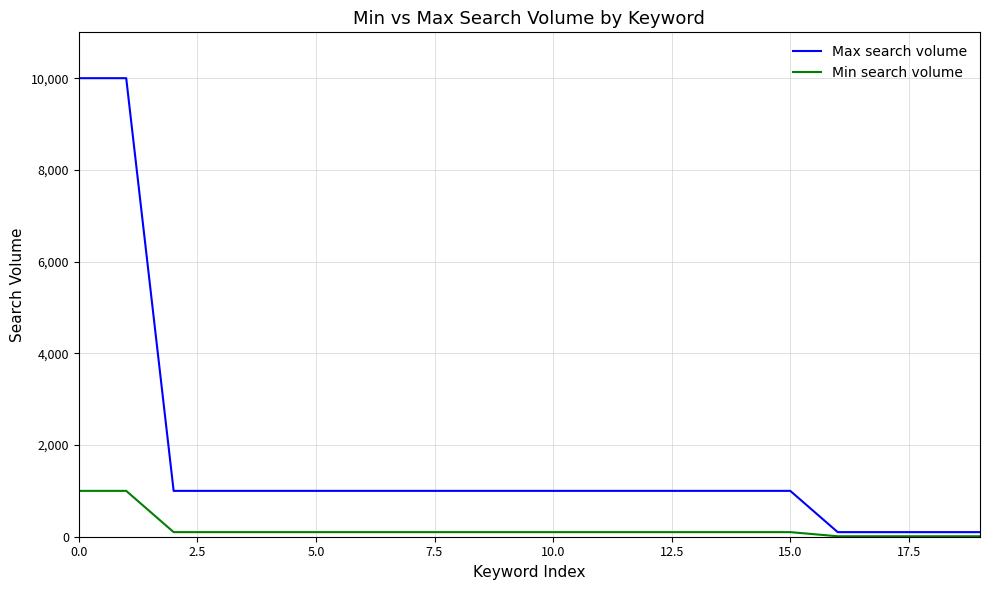

What are all the series names shown in the legend?

Max search volume, Min search volume